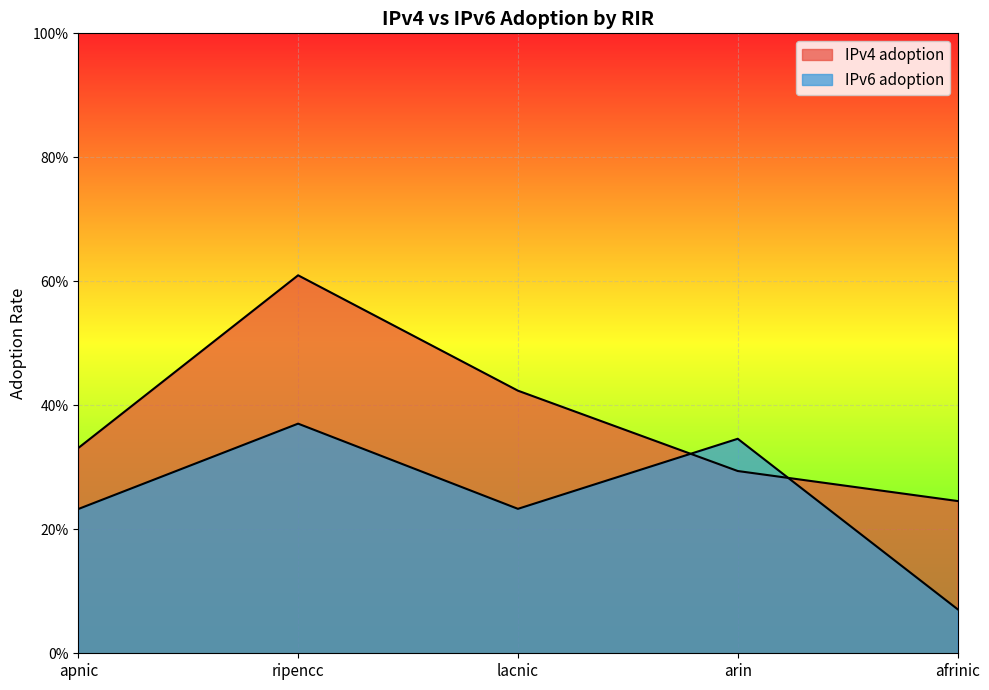

The IPv6 adoption series shows 0.1 at apnic. True or false?

False